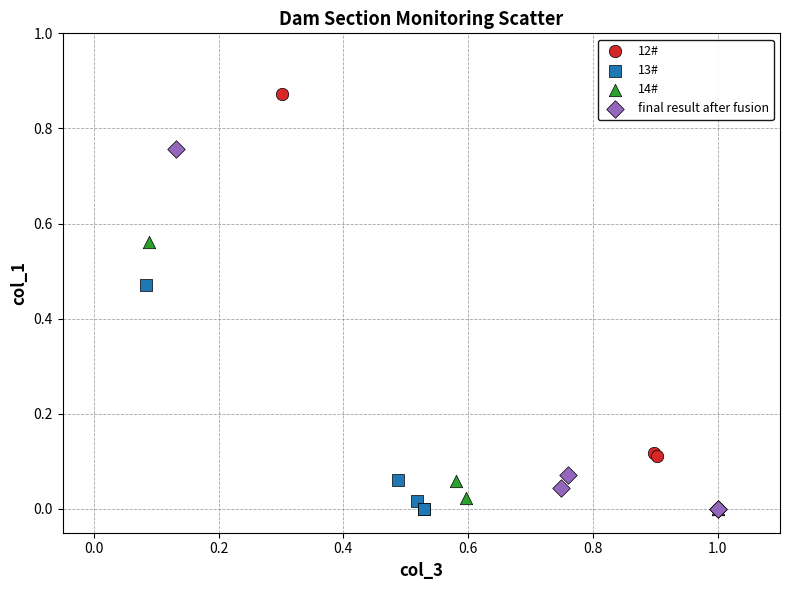

What are all the series names shown in the legend?

12#, 13#, 14#, final result after fusion